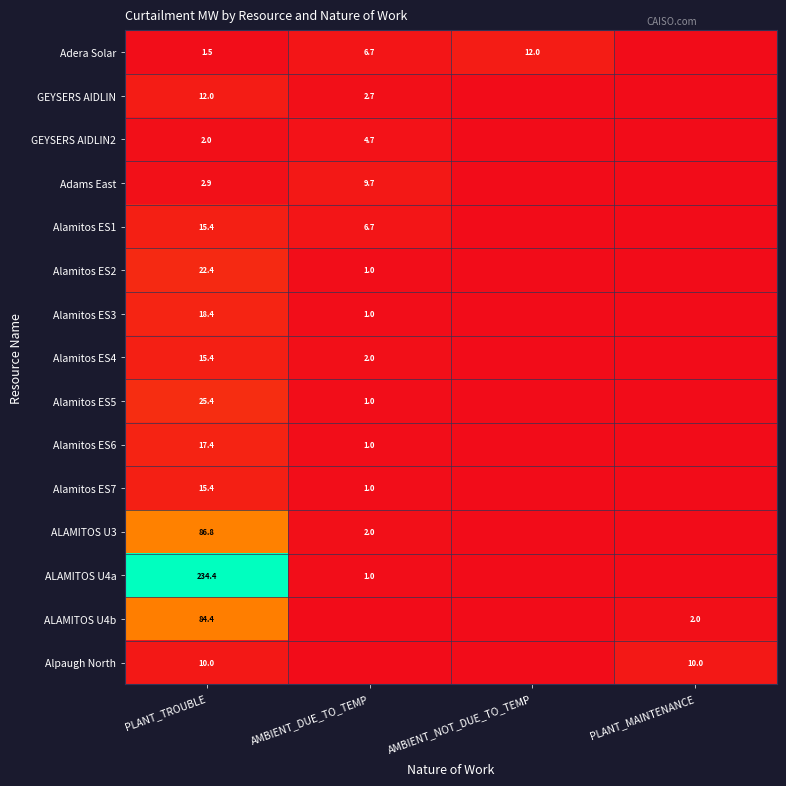

What is the sum of the GEYSERS AIDLIN2 values at PLANT_TROUBLE and AMBIENT_DUE_TO_TEMP?

6.7